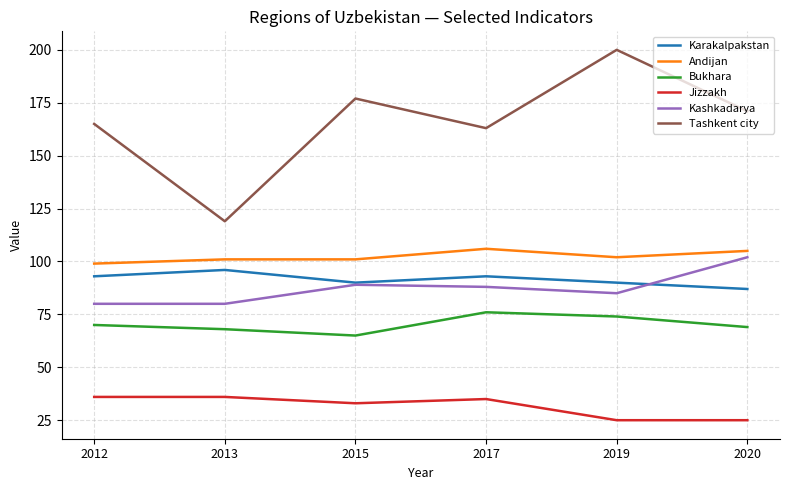

True or false: Tashkent city has more than 1 points higher than both neighbors.

True